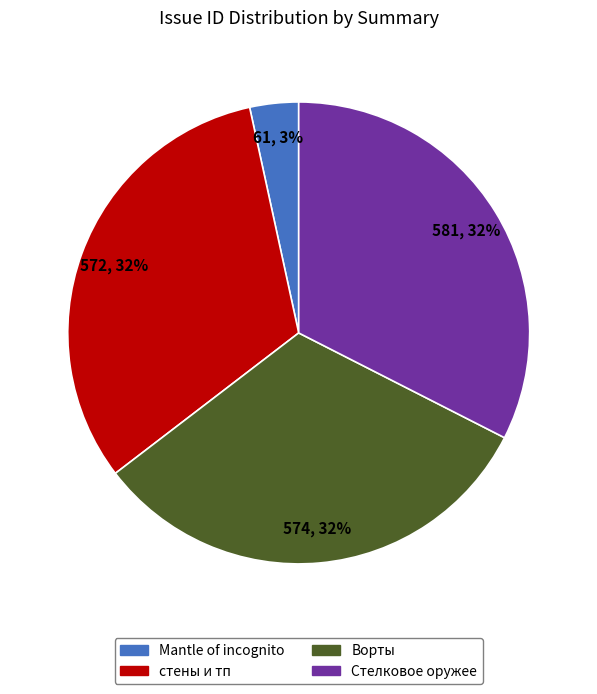

What percentage is the Ворты slice, to the nearest percent?

32%